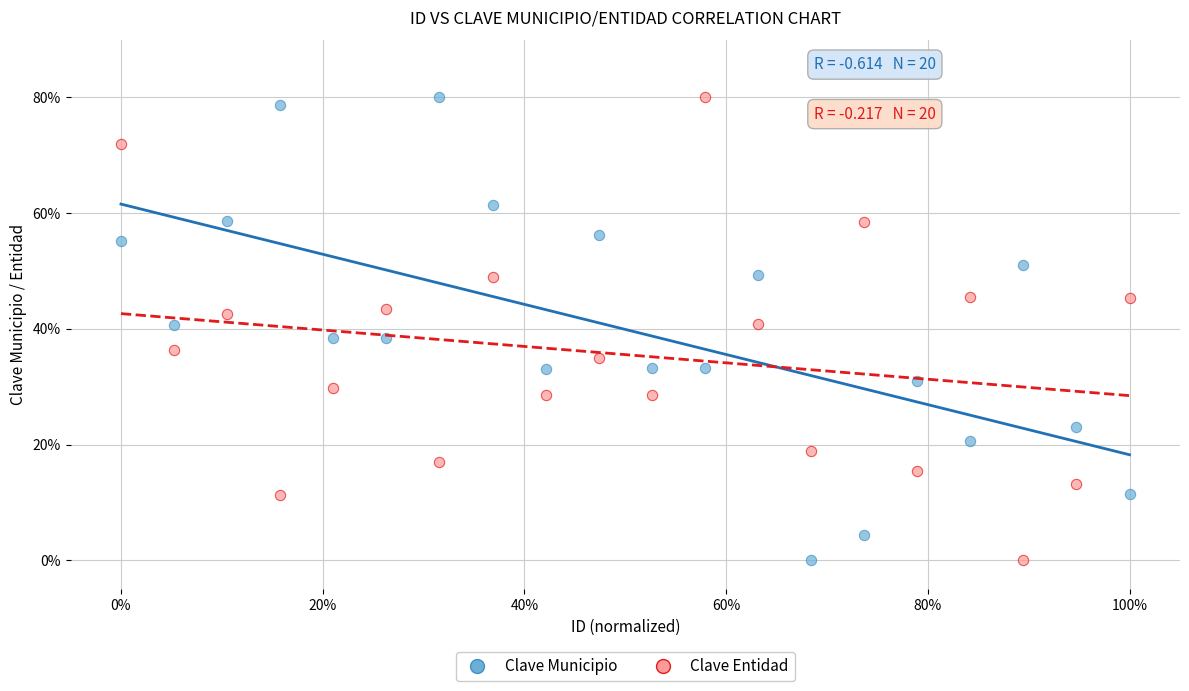

Across all data points, what is the range of X values (max minus min)?

100.0